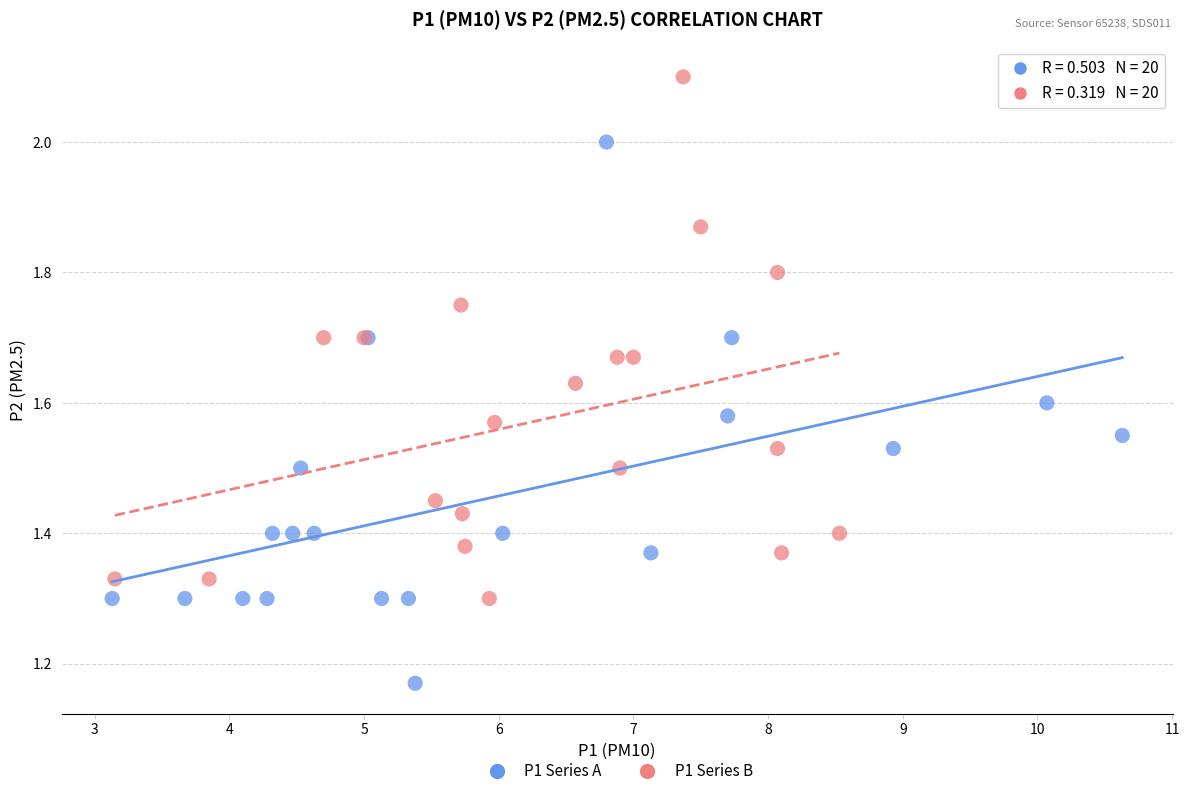

Which series has the largest Y range (max minus min)?

P1 Series A